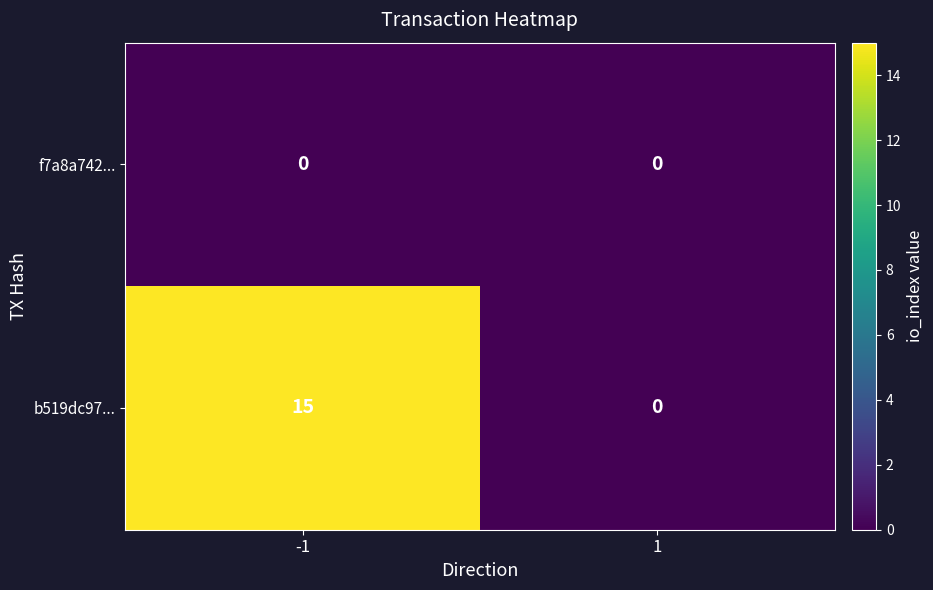

Rank the series by their maximum value, from lowest to highest.

f7a8a742..., b519dc97...